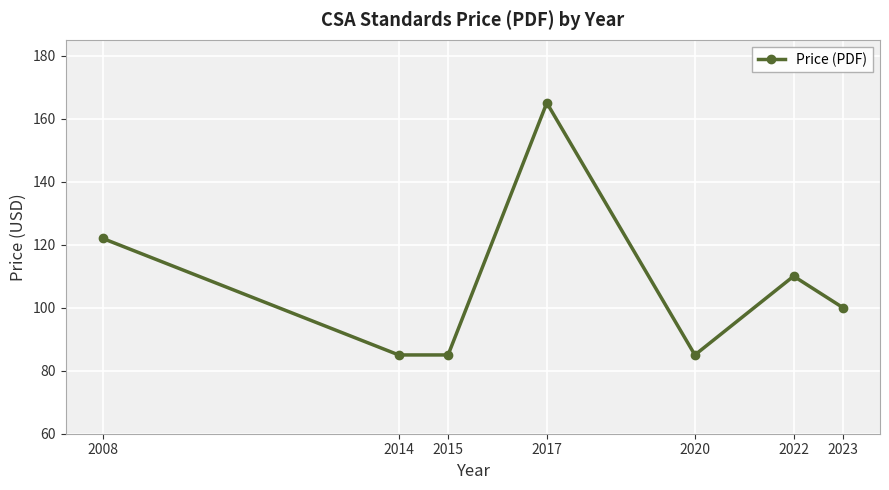

How many points are higher than both their immediate neighbors (excluding endpoints)?

2